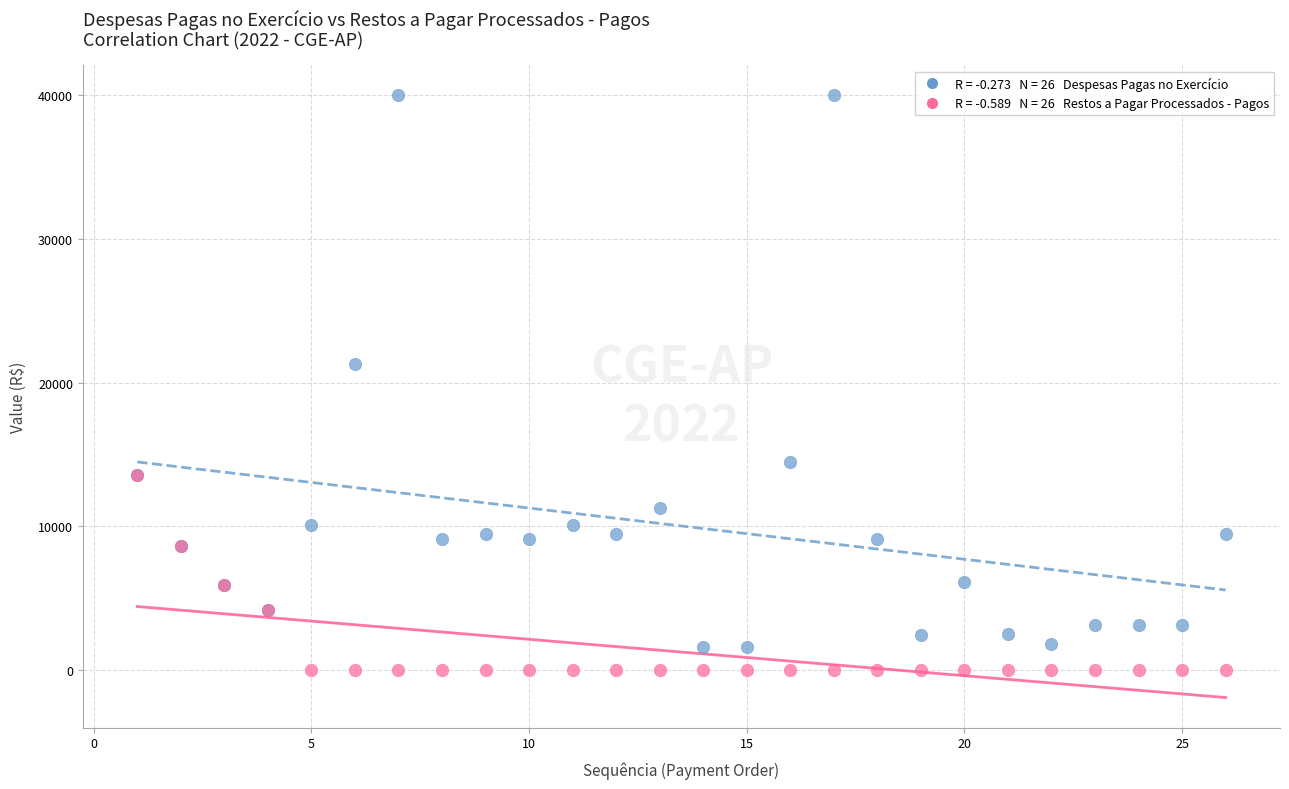

Across all series, what Y value is closest to 20000?

21333.3